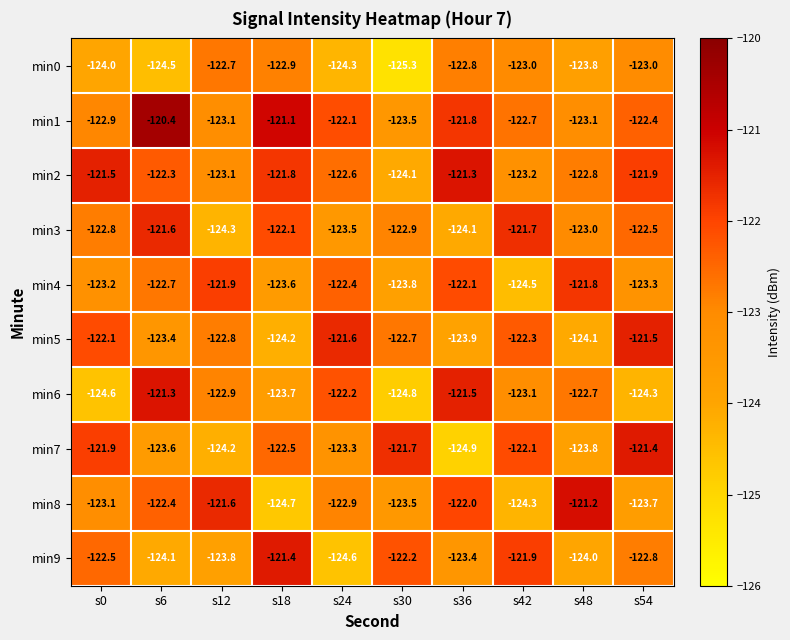

Rank the categories by min4 value from lowest to highest.

s42, s30, s18, s54, s0, s6, s24, s36, s12, s48